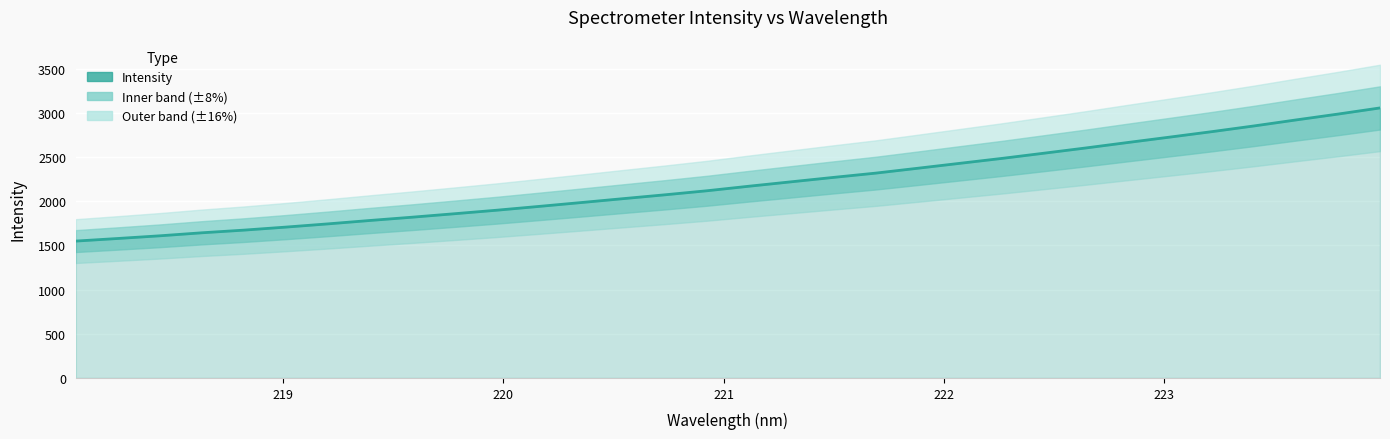

Reading left to right, transcribe all the data shown in this chart.

1548.2	1577.6	1608.0	1642.2	1672.4	1706.8	1743.3	1781.8	1818.9	1857.8	1897.5	1940.4	1983.8	2028.1	2072.0	2117.8	2169.3	2219.0	2268.5	2316.8	2371.8	2427.5	2483.1	2542.0	2601.5	2663.4	2724.4	2786.1	2850.6	2918.4	2984.8	3054.4